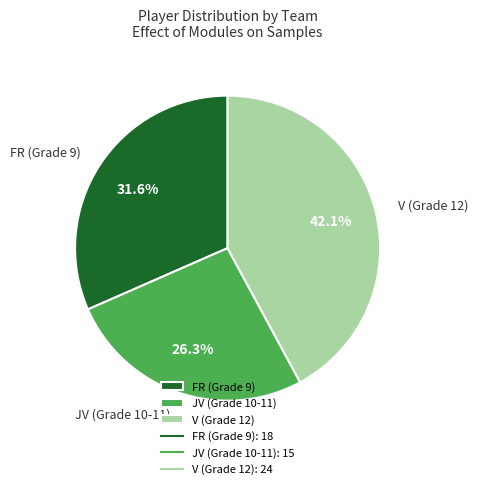

Do FR (Grade 9) and V (Grade 12) together represent more than half of the pie?

Yes